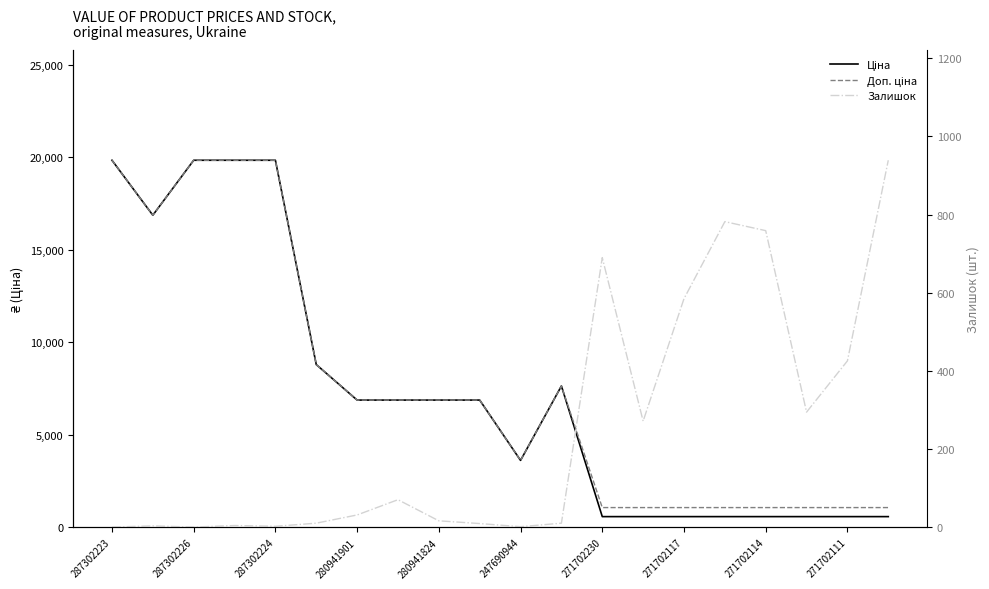

Is it true that Залишок equals 939.0 at 19?

True